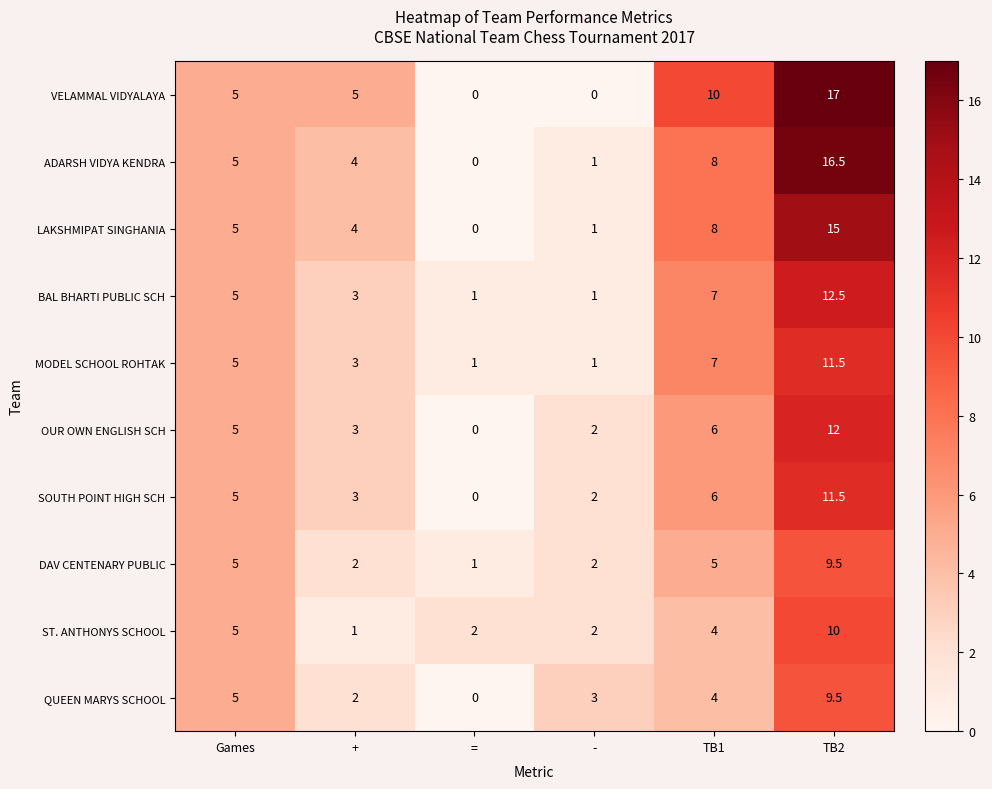

Which category has the highest value across all series?

TB2